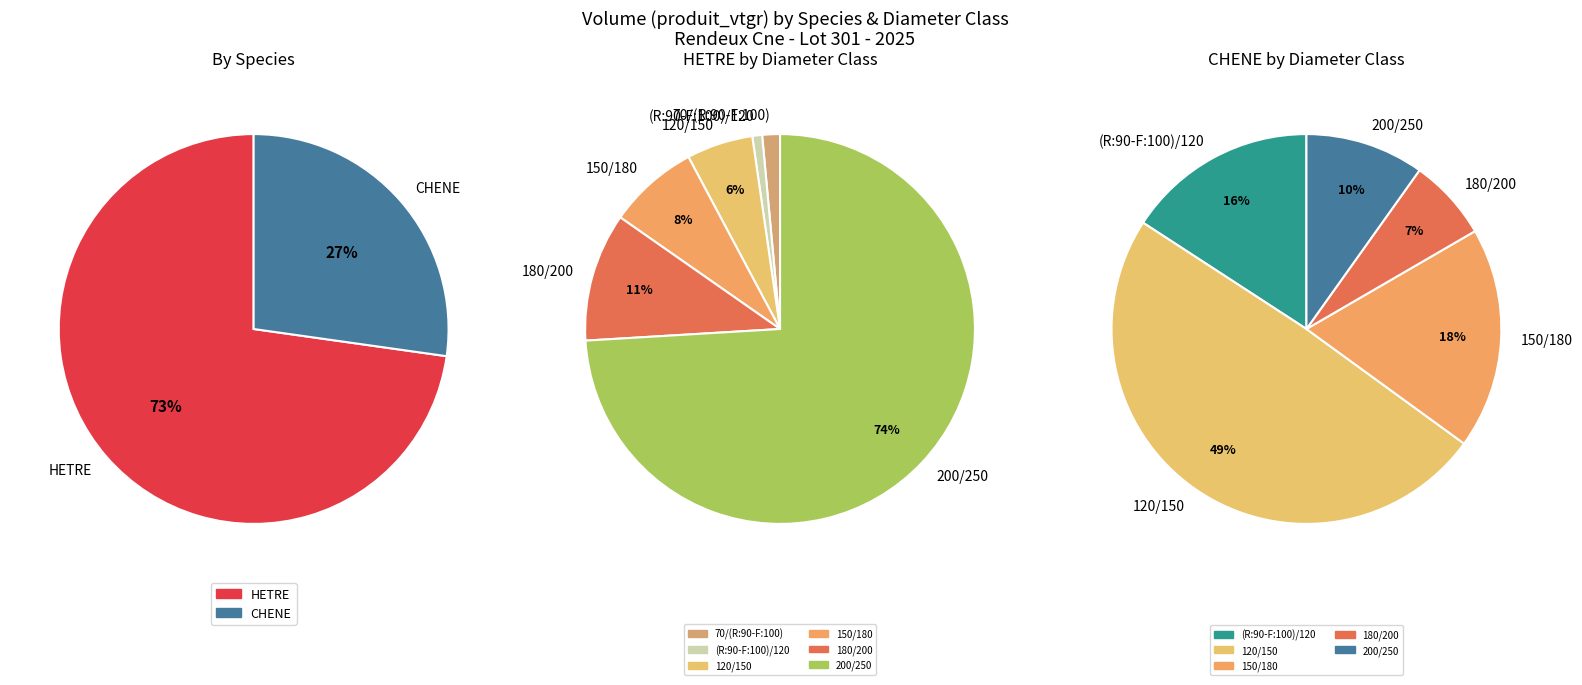

Is 1 the majority of the pie?

No